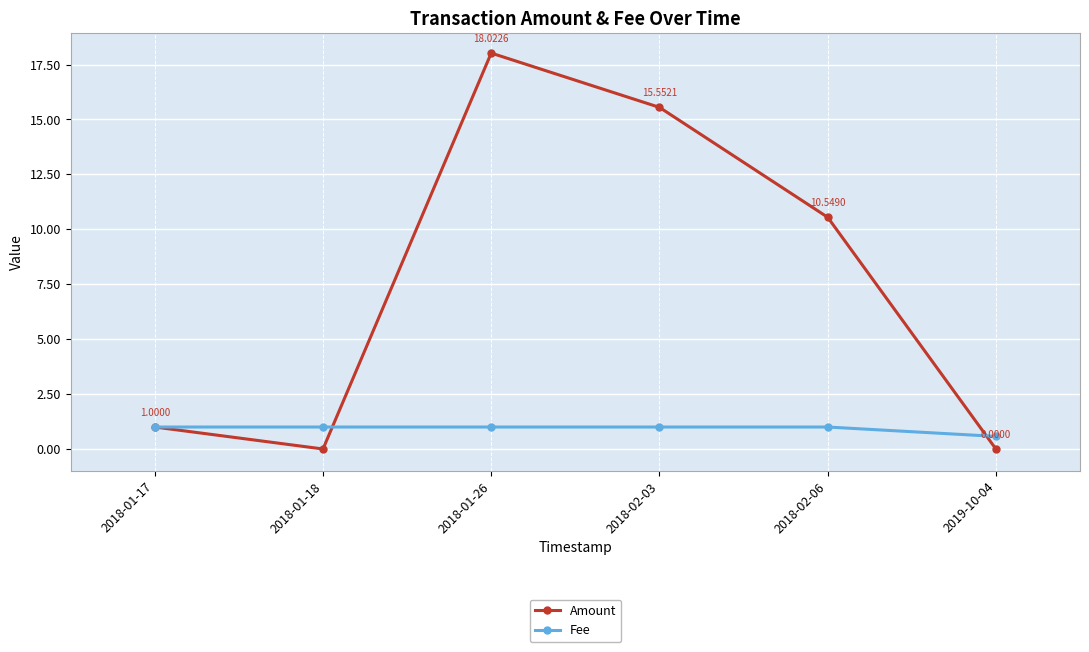

At which category is the sum across all series the highest?

2018-01-26